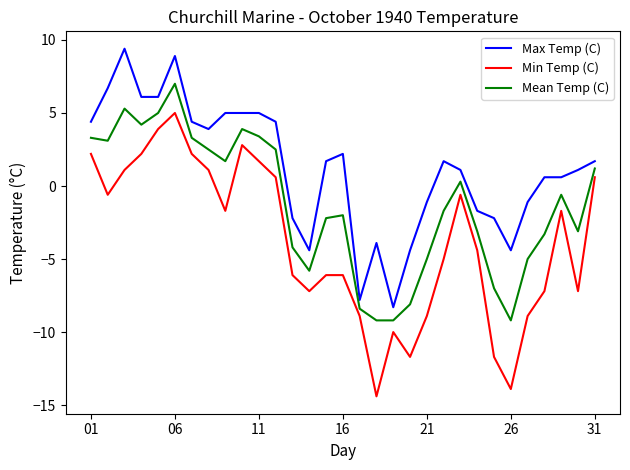

List the series in order of their overall mean, lowest first.

Min Temp (C), Mean Temp (C), Max Temp (C)